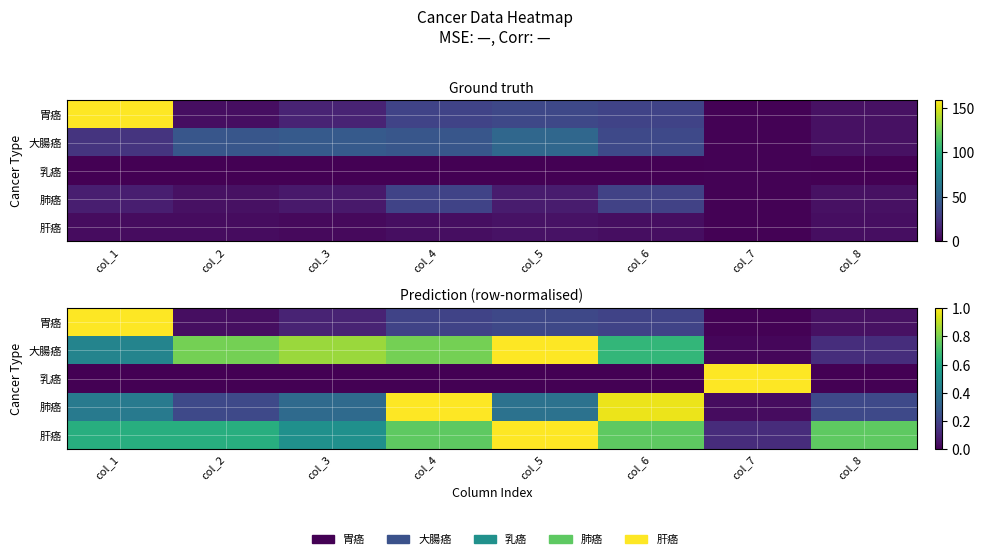

What is the difference between the maximum and minimum values in the 大腸癌 series?

1.0